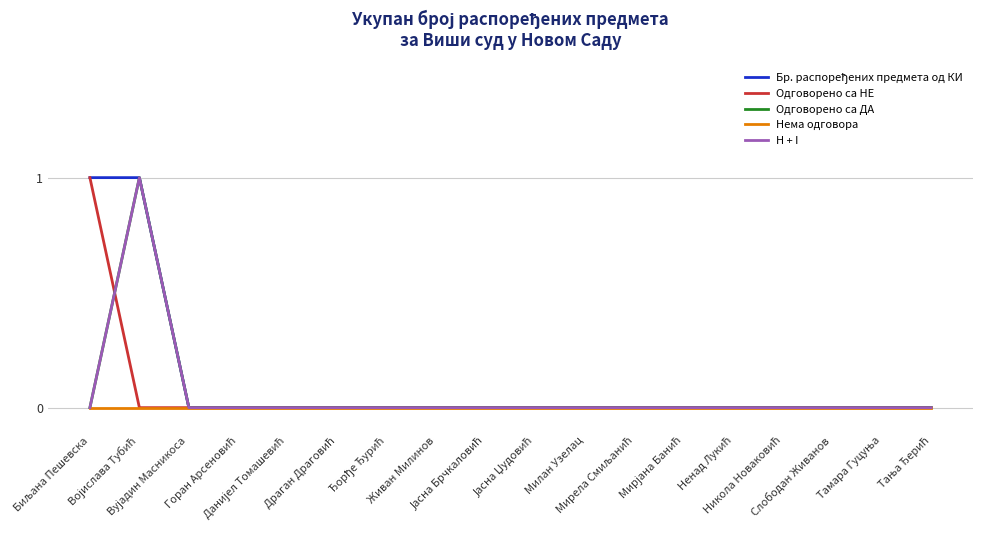

Does the chart display data point markers on the line(s)?

No